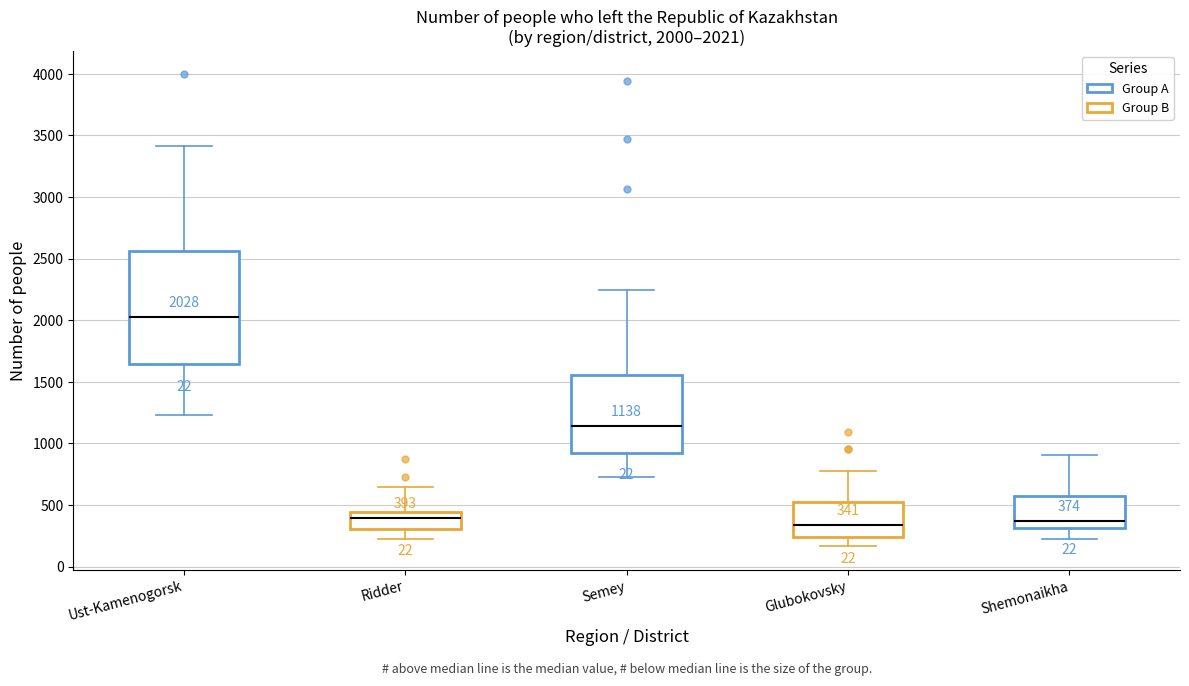

Which box is the tallest, from its lower edge to its upper edge?

Ust-Kamenogorsk